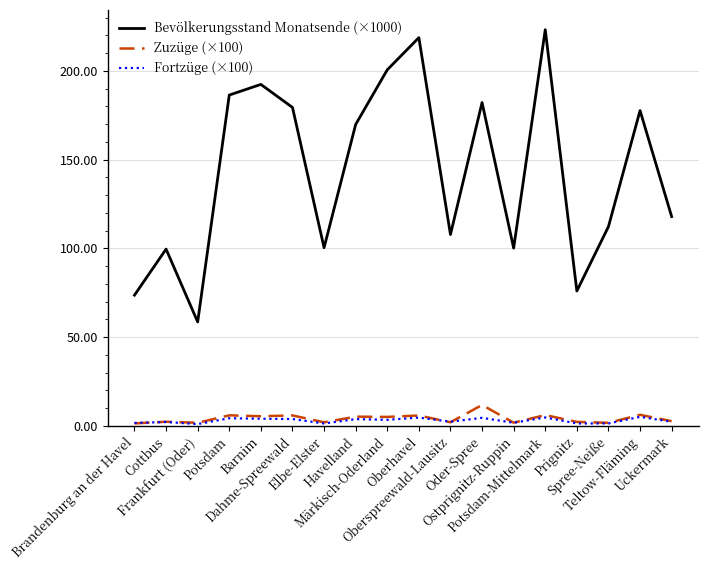

Is the value of Bevölkerungsstand Monatsende (×1000) at Teltow-Fläming greater than the value of Fortzüge (×100) at Oberspreewald-Lausitz?

Yes